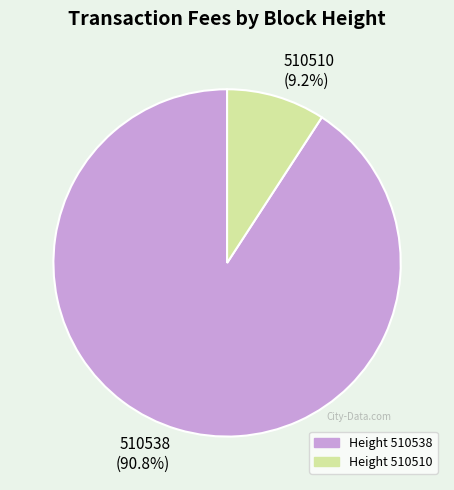

Between 510510 (9.2%) and 510538 (90.8%), which is larger?

510538 (90.8%)